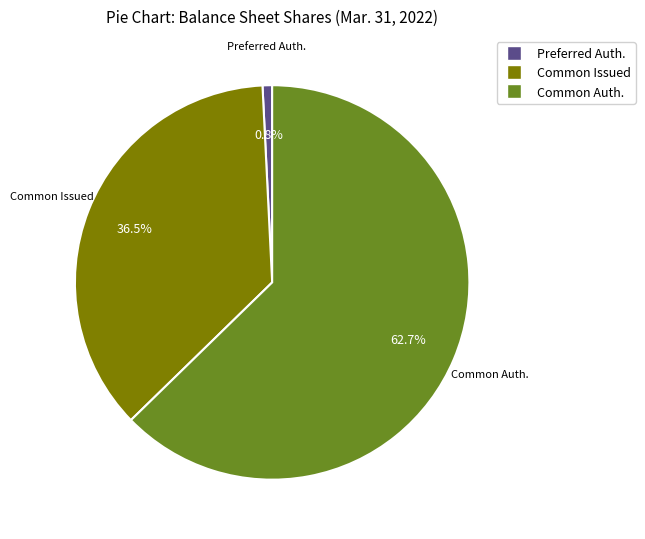

What is the smallest slice in the pie chart?

Preferred Auth.